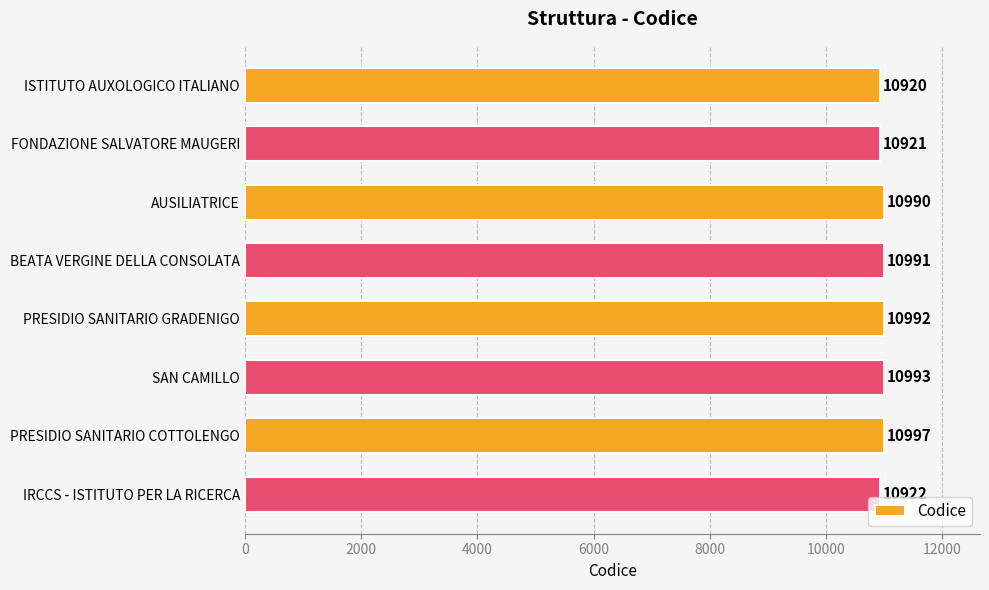

What is the ratio of the value at FONDAZIONE SALVATORE MAUGERI to the value at SAN CAMILLO?

1.0